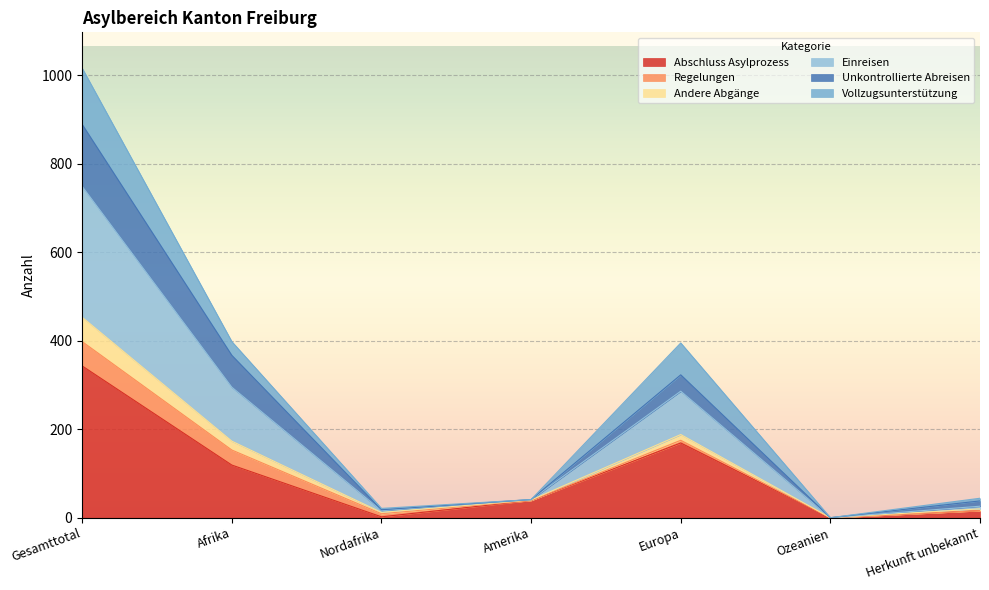

The Abschluss Asylprozess series shows 39 at Amerika. True or false?

True